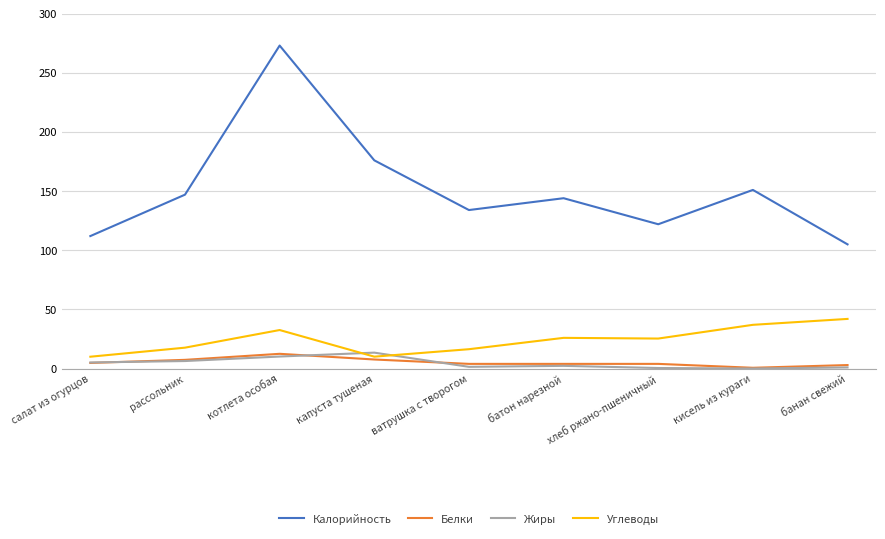

What value does the Жиры series have at салат из огурцов?

5.2